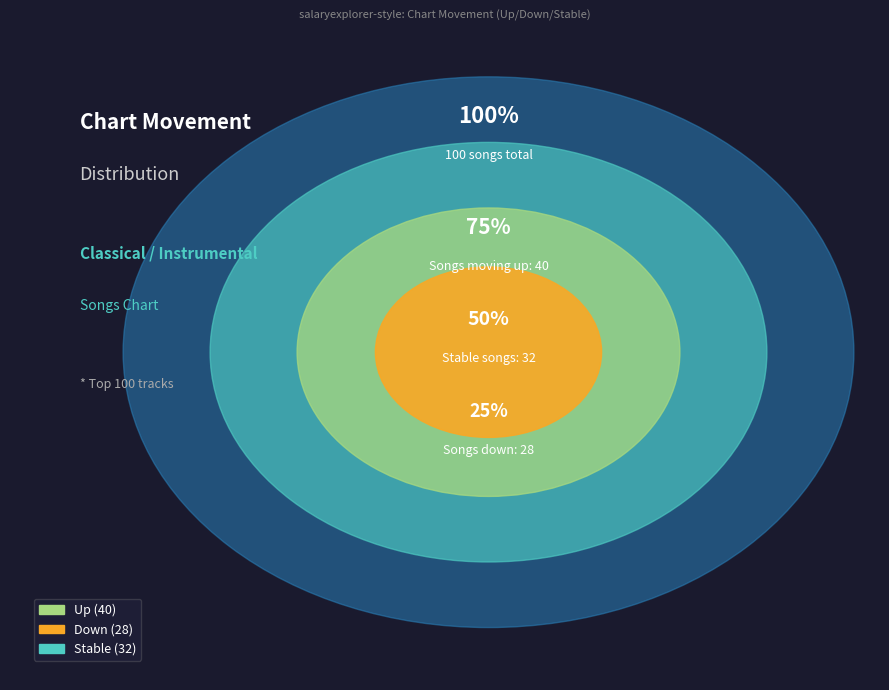

Which category has the smallest portion of the pie?

down